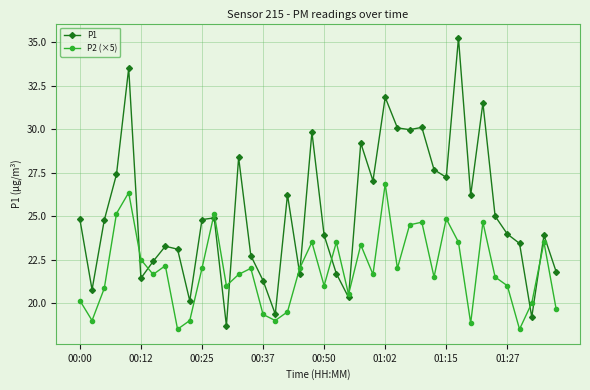

What is the average value of the P2 (×5) series?

21.9